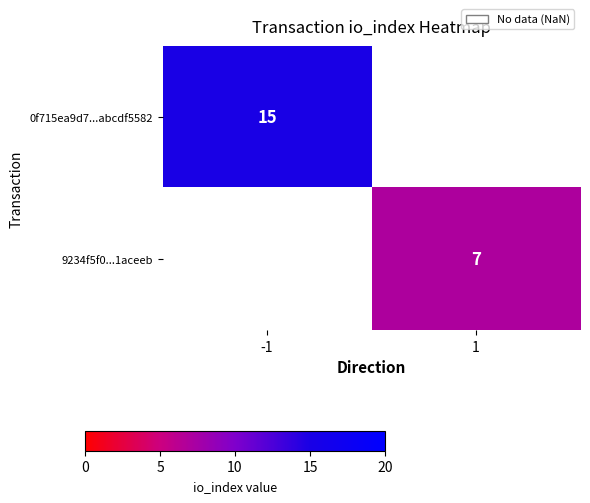

What is the smallest value displayed?

7.0